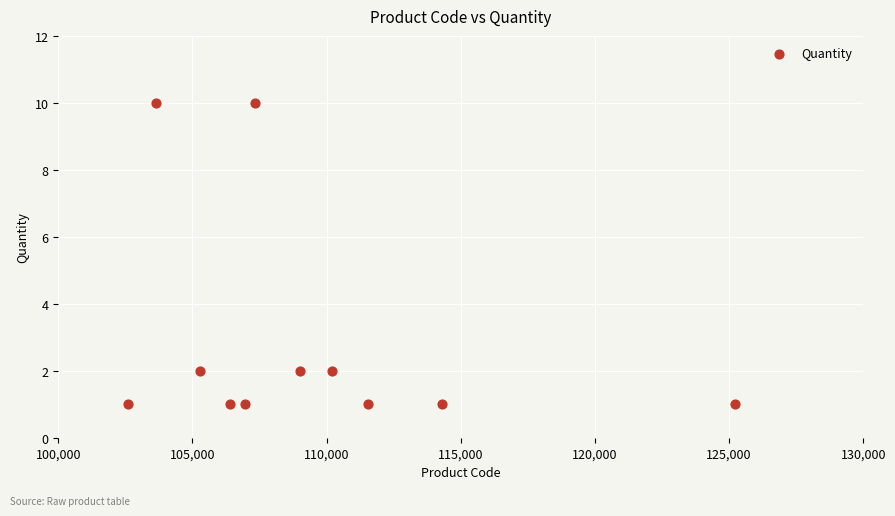

What is the average X value?

109321